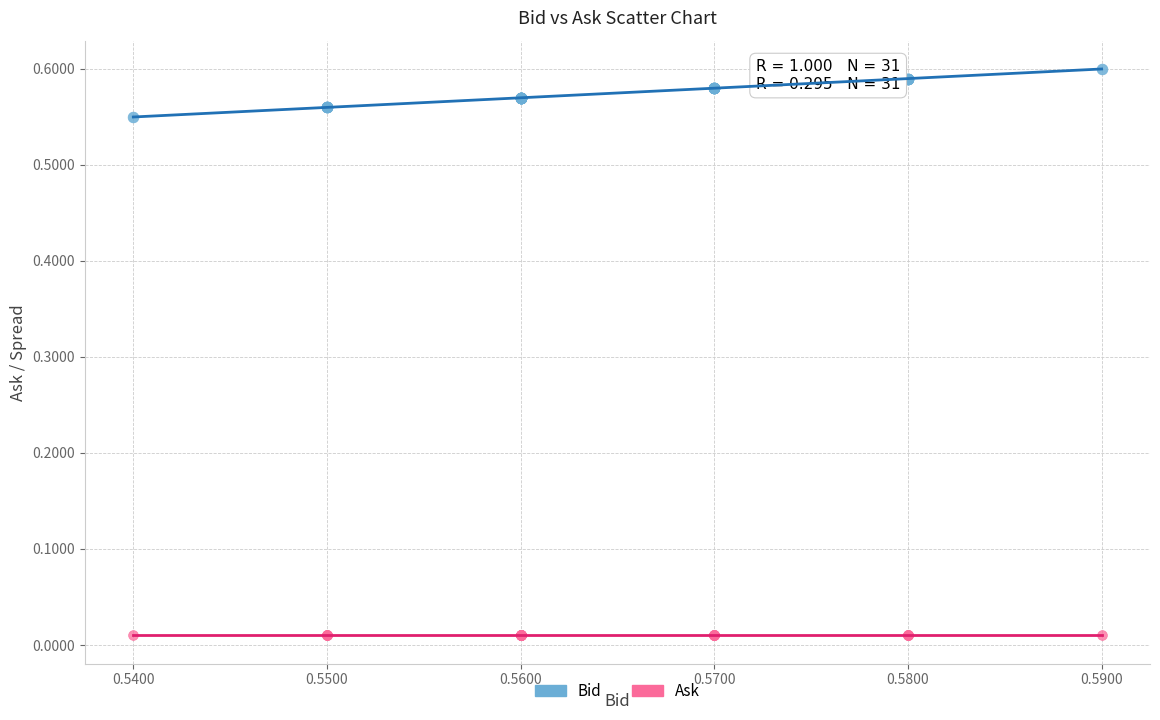

What are all the series names shown in the legend?

Bid, Ask